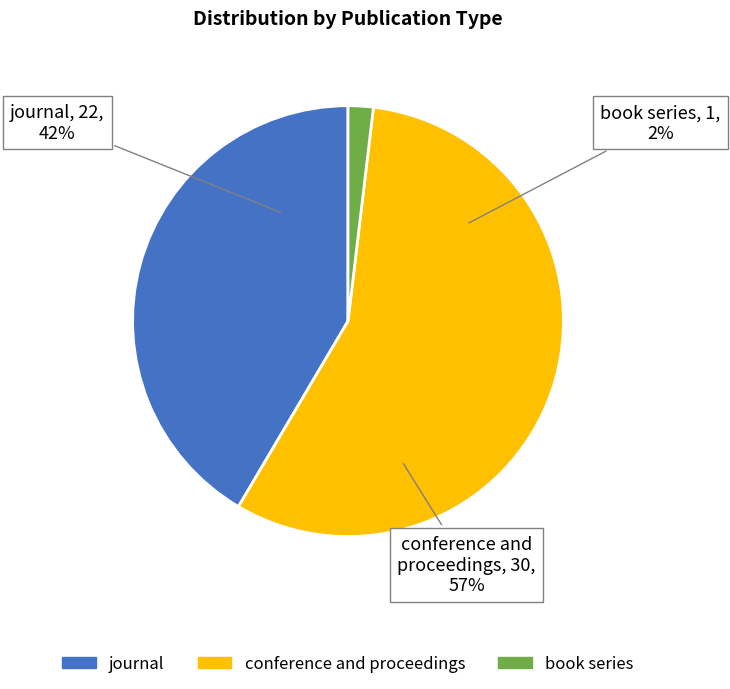

What is the change in value from conference and proceedings to book series?

-29